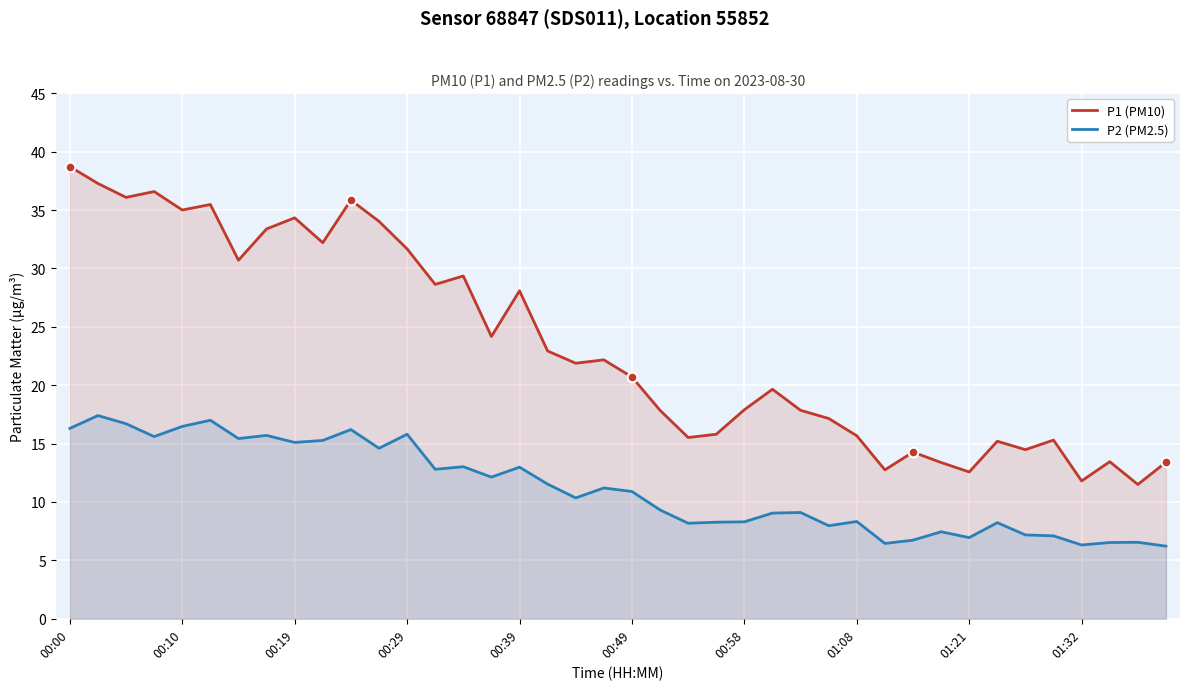

Which series has the largest total across all categories?

P1 (PM10)